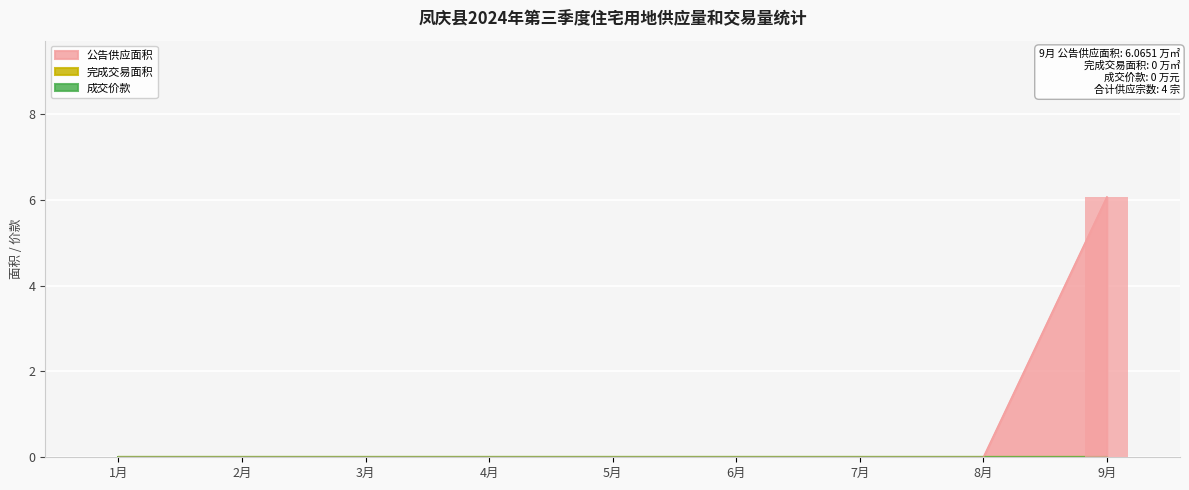

Which series has the widest spread of values?

公告供应面积